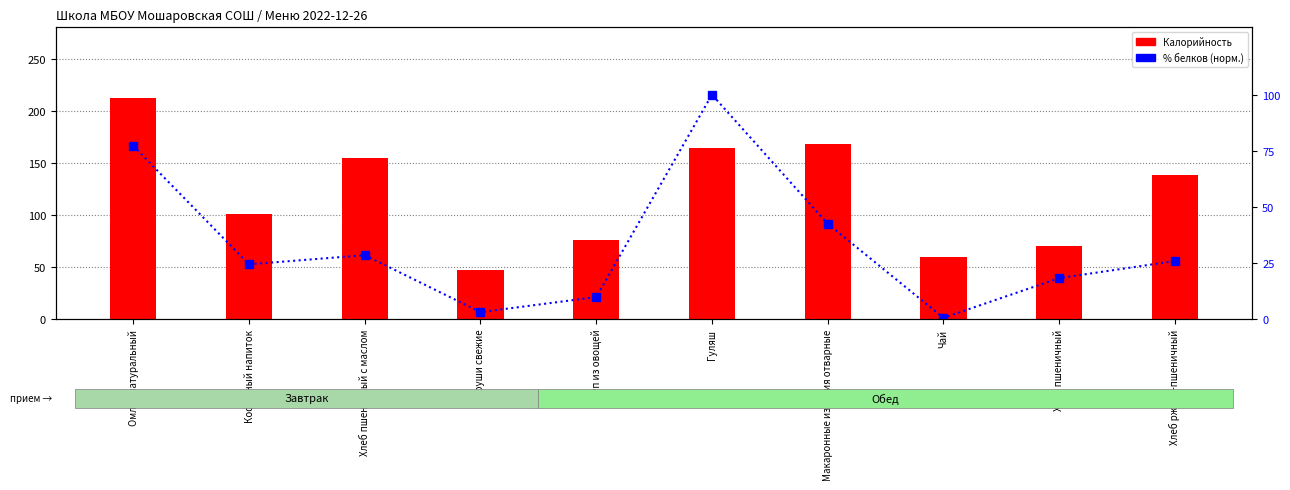

At Омлет натуральный, list the series in order from smallest to largest.

% белков (норм.), Калорийность